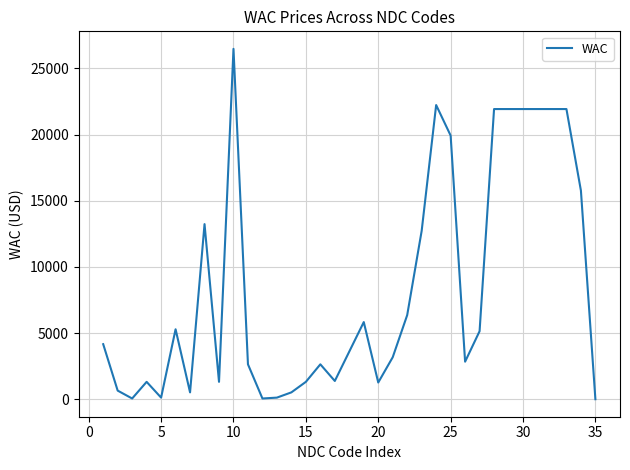

What is the greatest value displayed?

26478.3